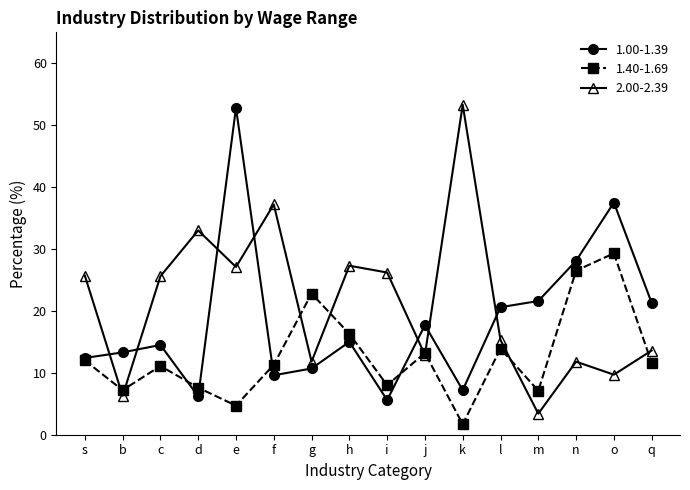

Is the value of 1.40-1.69 at e greater than the value of 2.00-2.39 at j?

No